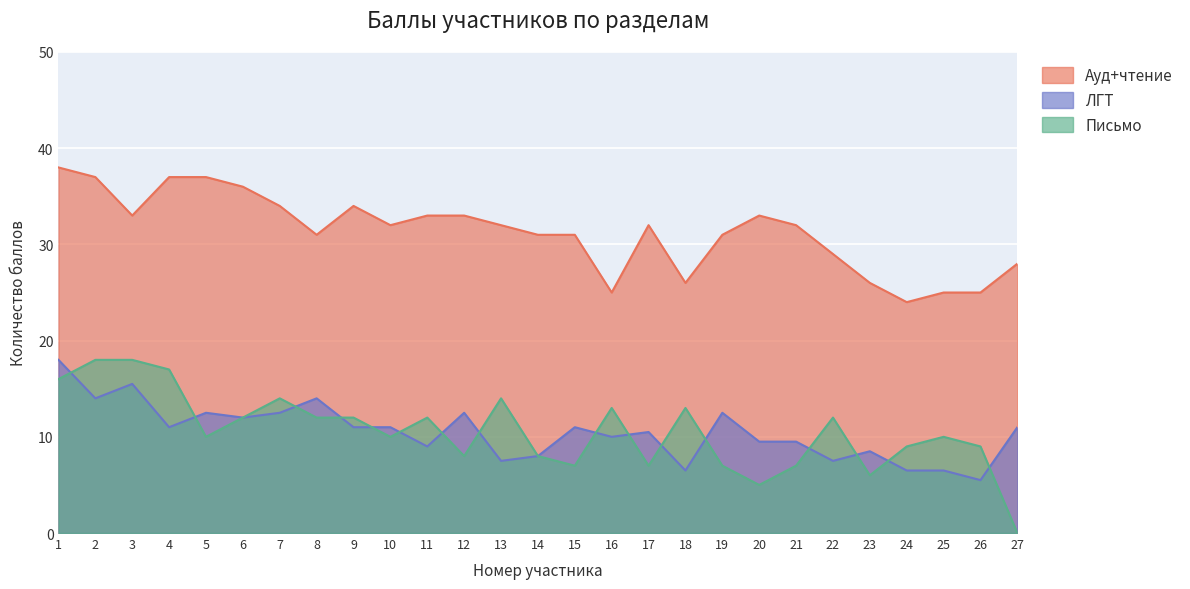

Does the chart display data point markers on the line(s)?

No